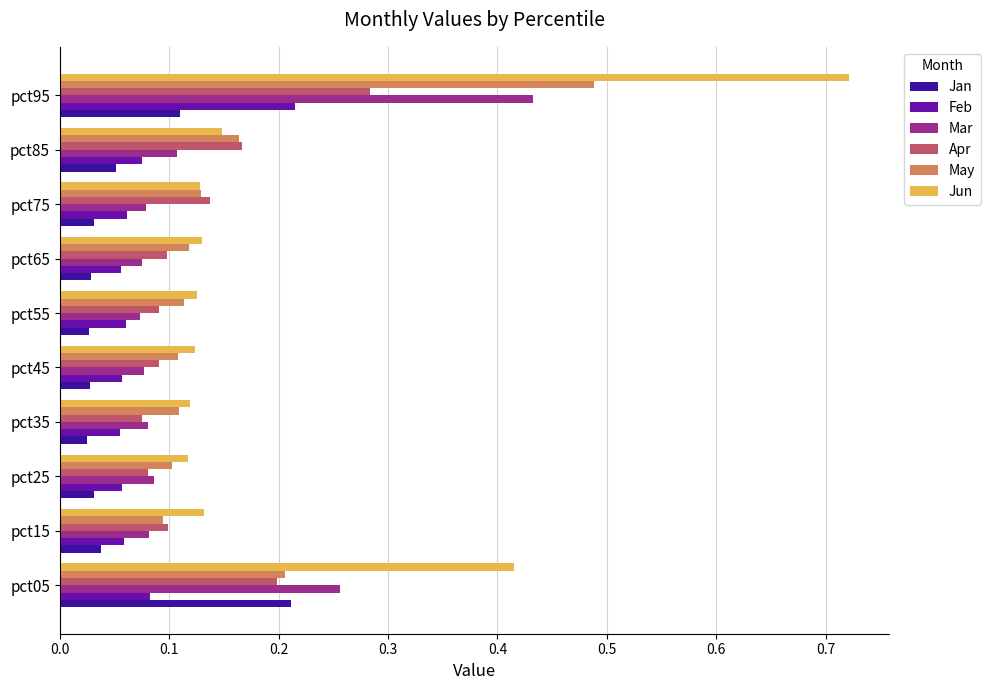

True or false: Jun has a value of 0.1 at pct85.

True